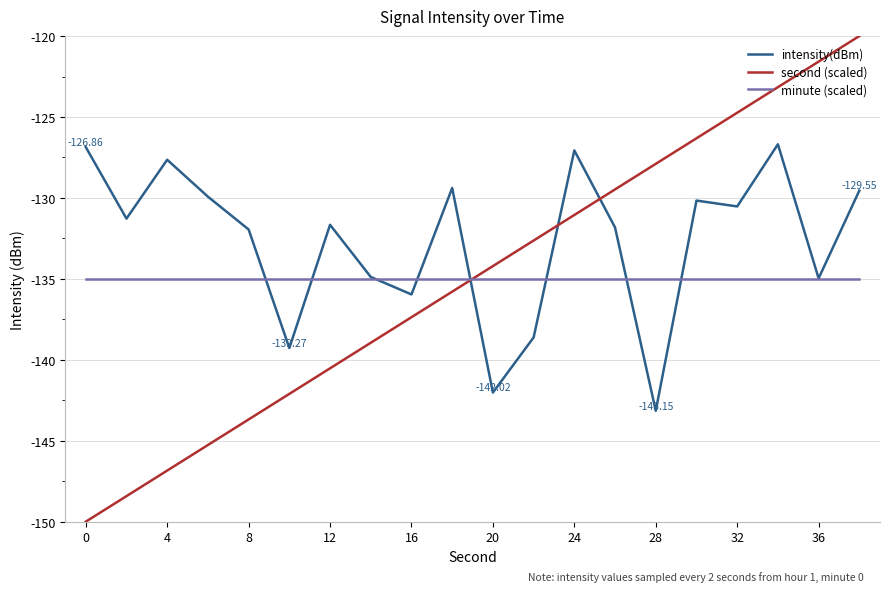

Which series has the largest total across all categories?

intensity(dBm)